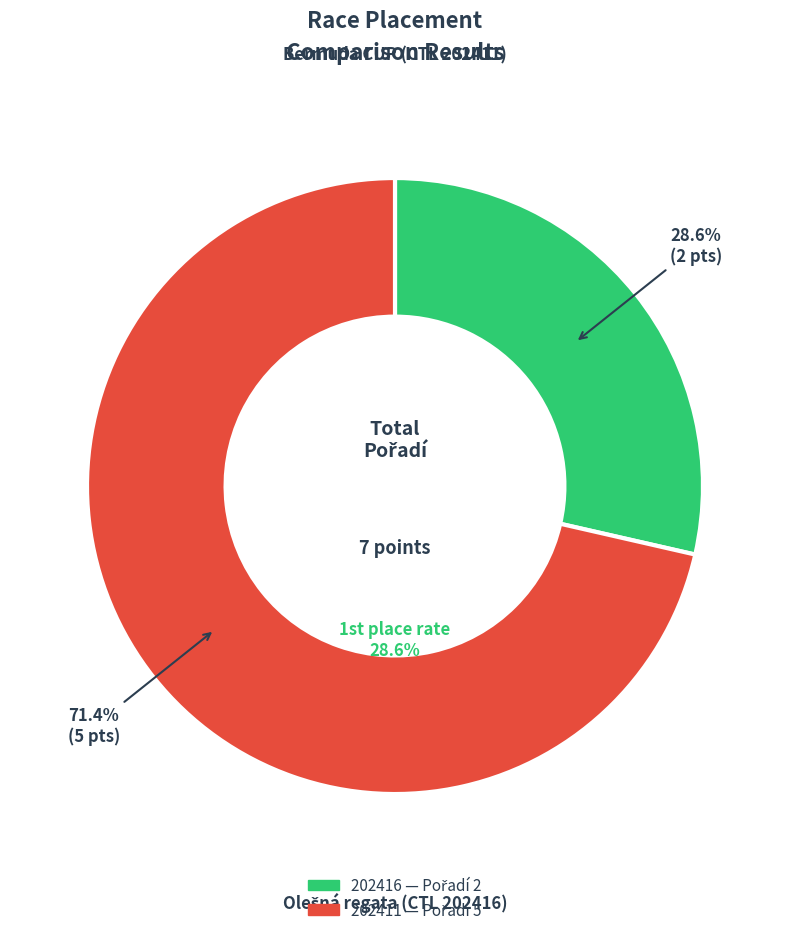

To the nearest percent, what is the average slice percentage?

50%